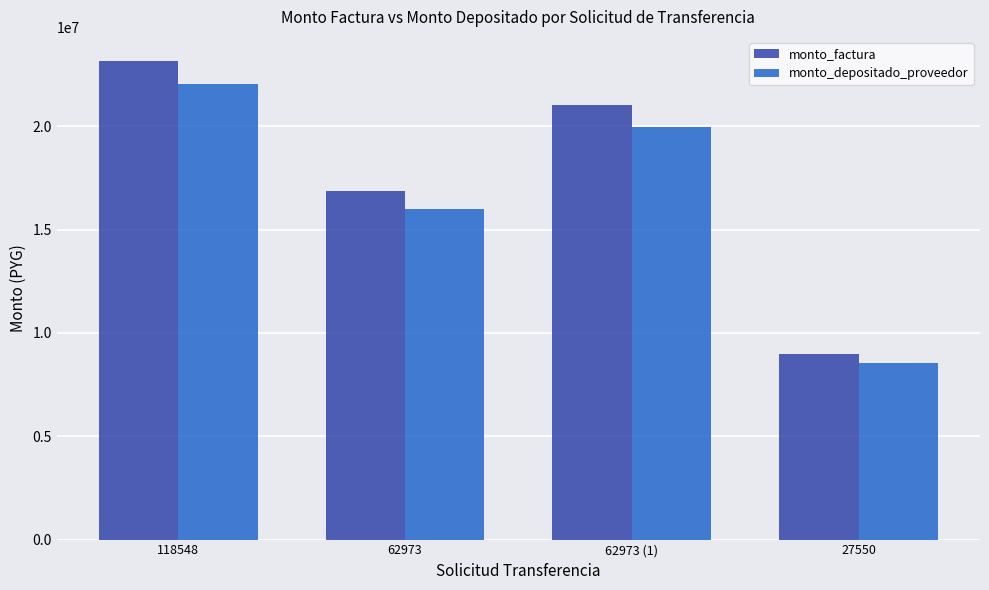

How many values in the monto_factura series are below 21000000?

2